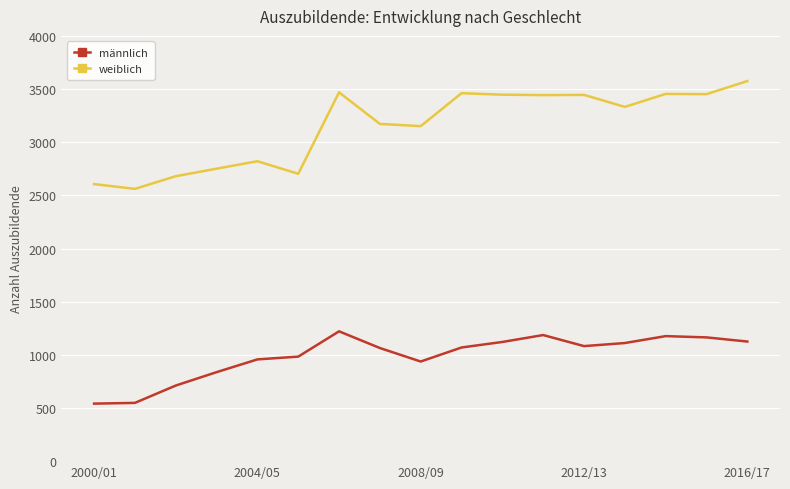

Which series has the largest total across all categories?

weiblich